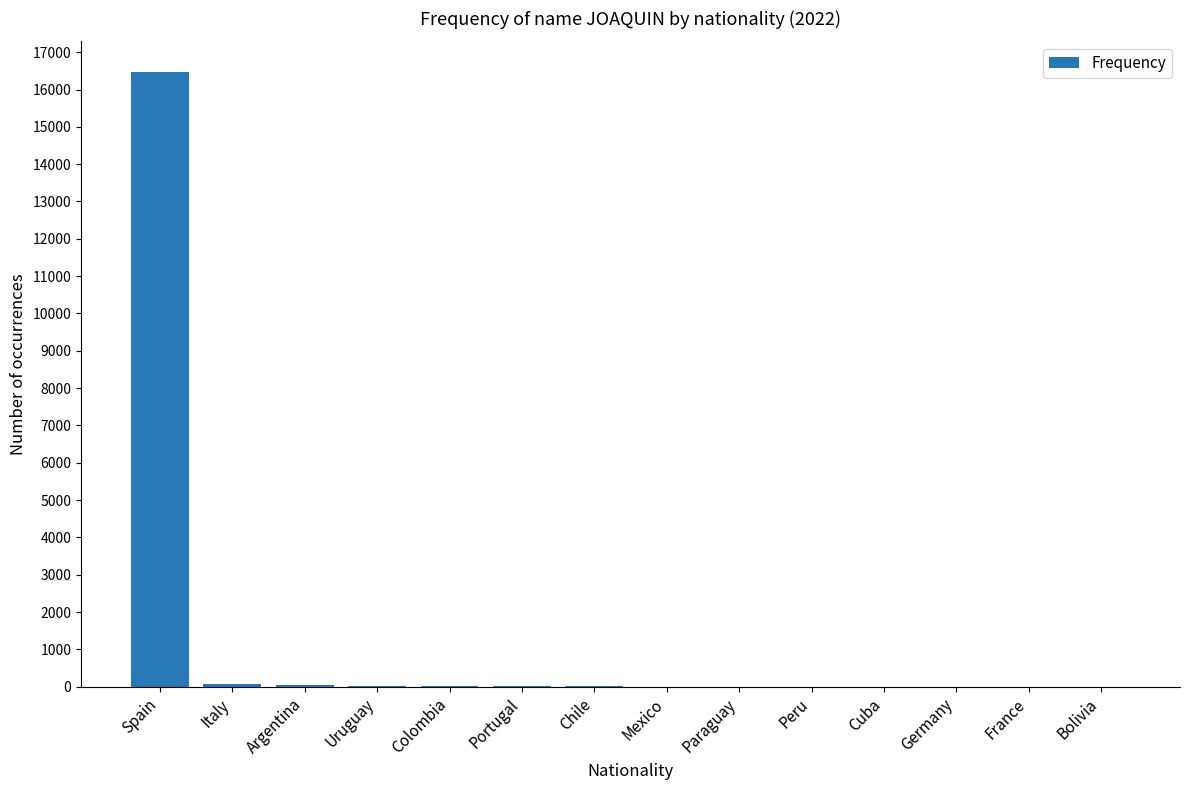

Which category has the highest value across all series?

Spain